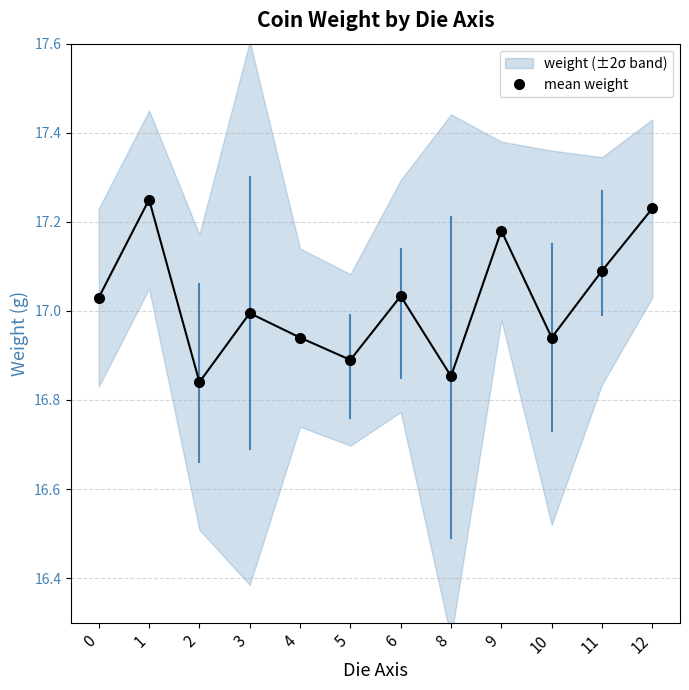

Reading left to right, list all the values displayed in this chart.

17.0	17.2	16.8	17.0	16.9	16.9	17.0	16.9	17.2	16.9	17.1	17.2